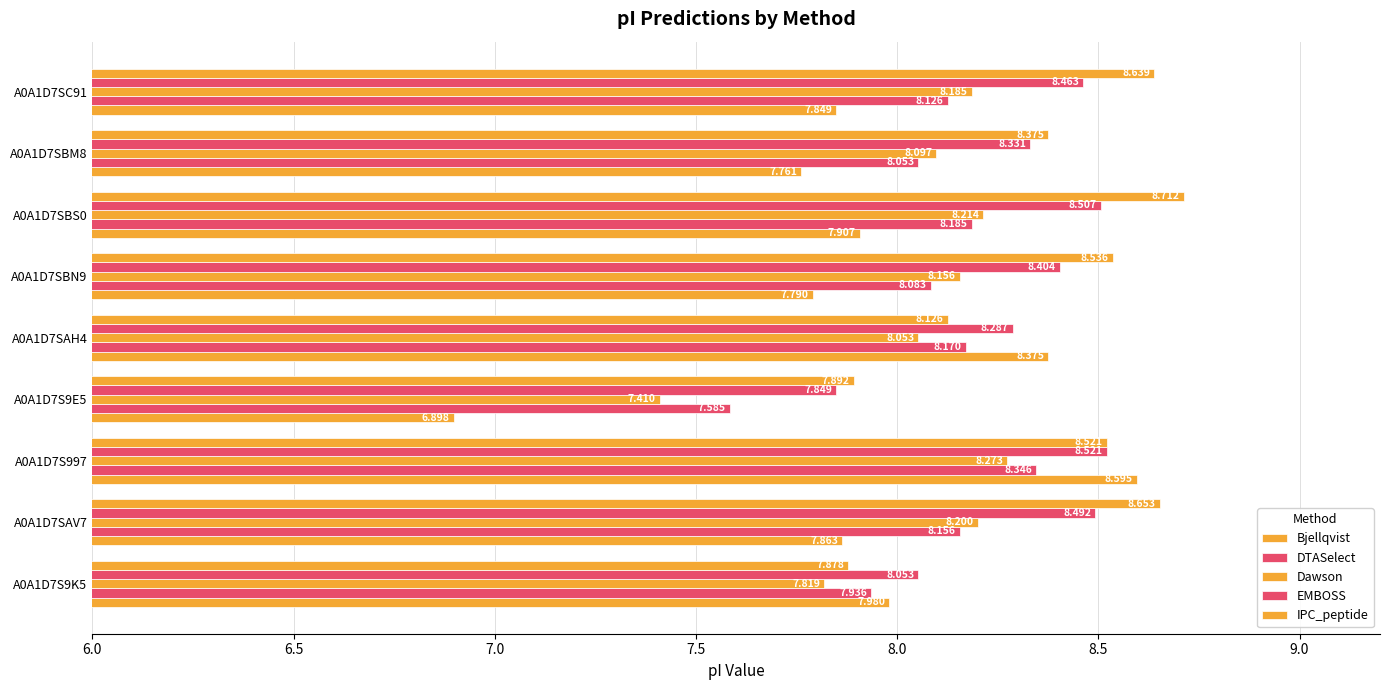

Which series has the largest total across all categories?

IPC_peptide